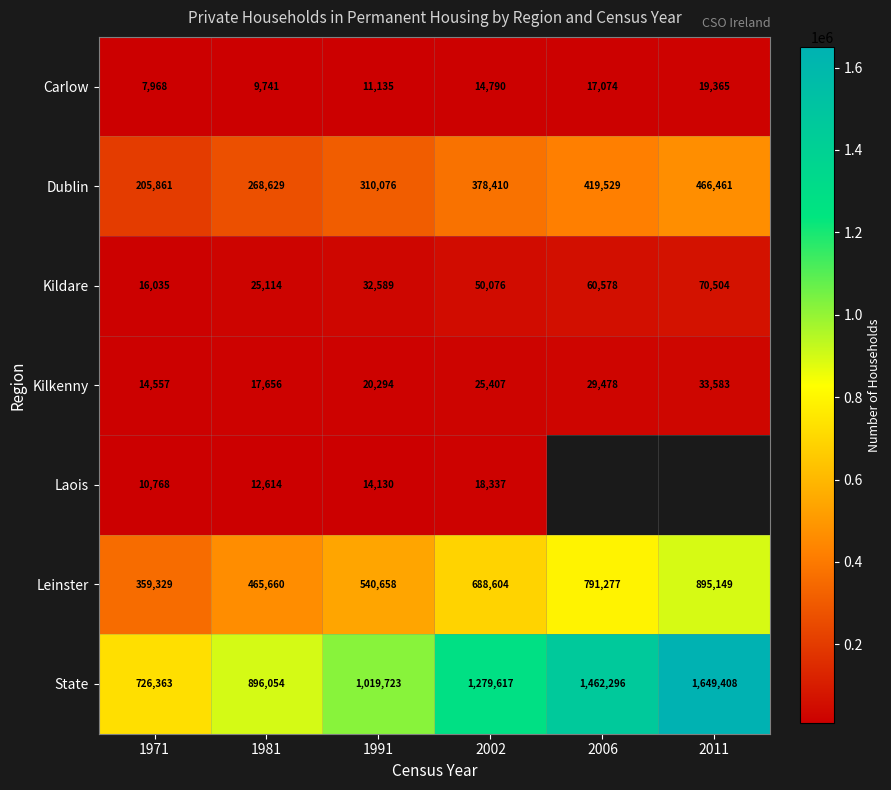

What is the approximate value of Kilkenny at 1981?

17656